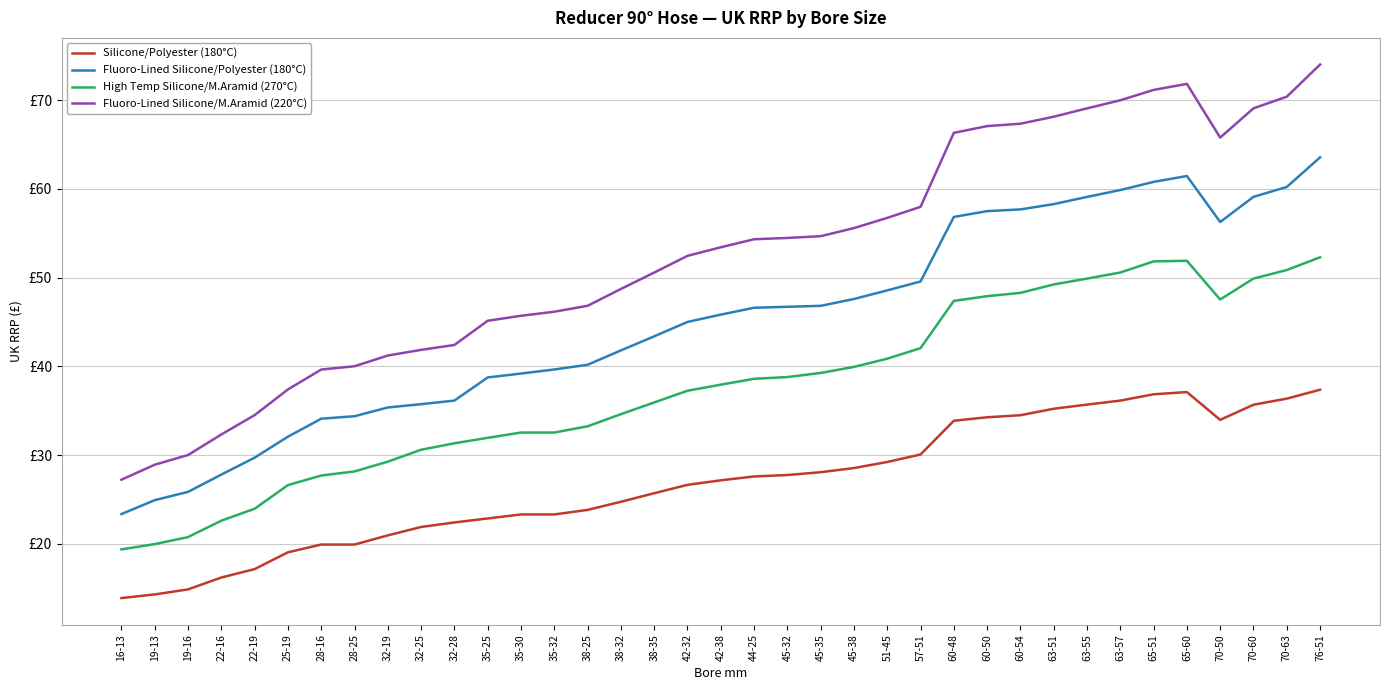

What position from the right is 51-45?

14